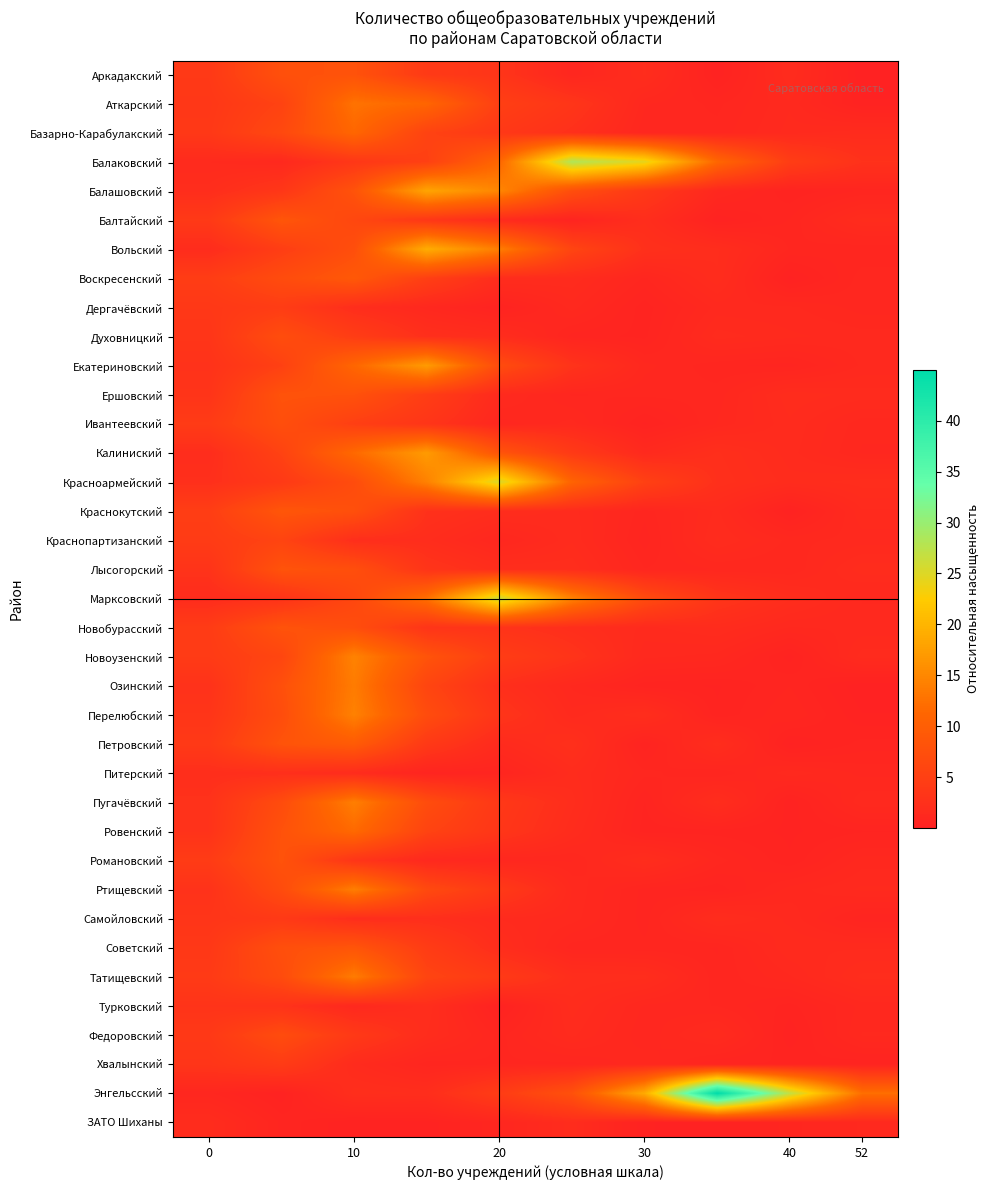

At how many categories does at least one series exceed 0?

10